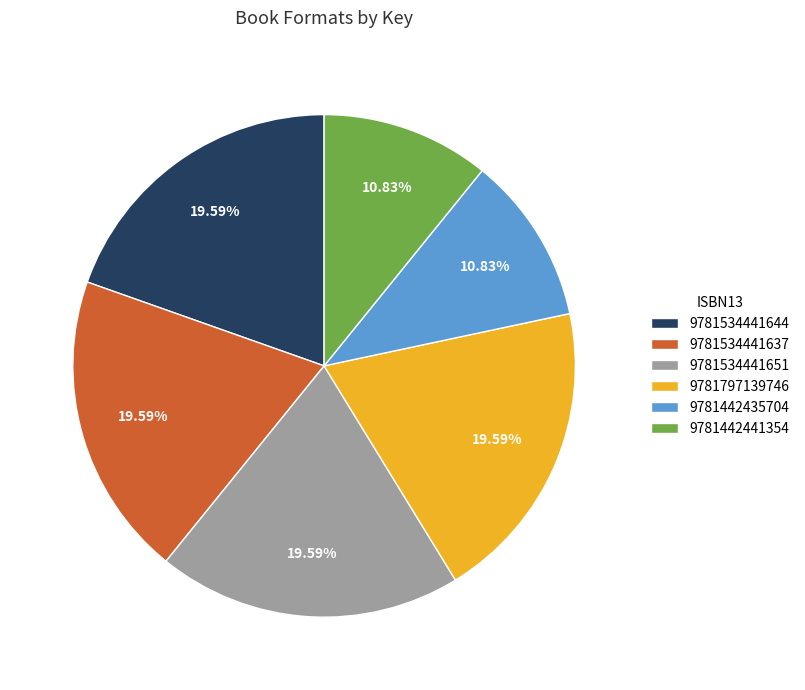

Combined, do 9781534441644 and 9781442441354 account for over 50%?

No